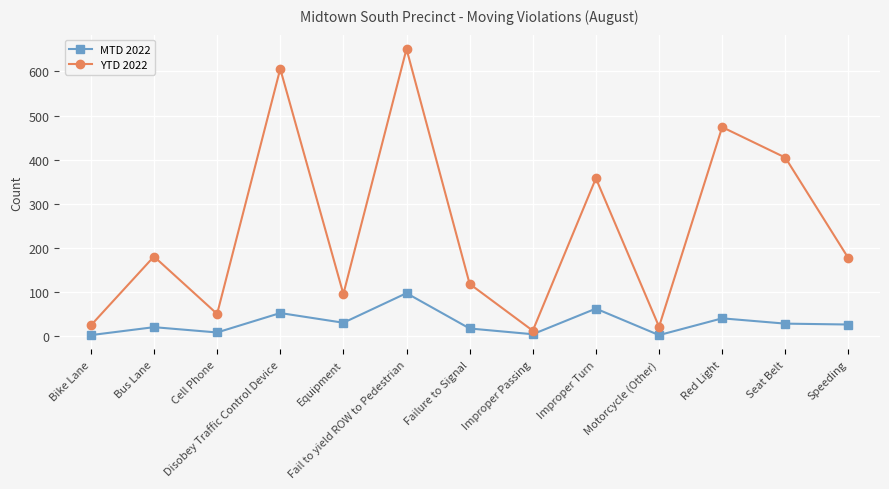

Is it true that YTD 2022 equals 275 at Fail to yield ROW to Pedestrian?

False